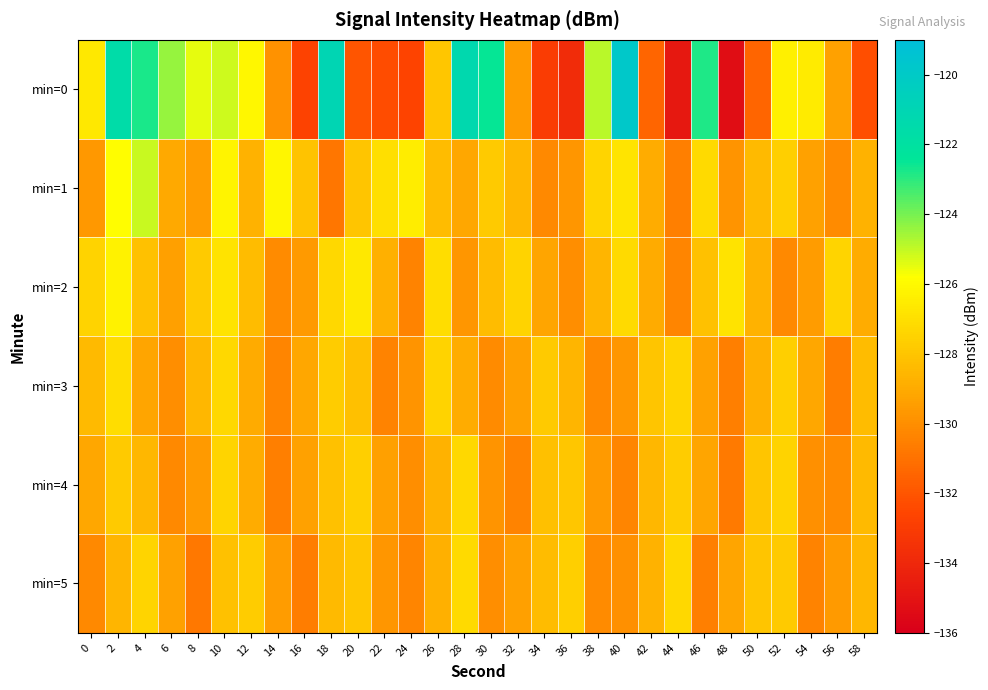

Which has a higher value, 34 or 26?

26